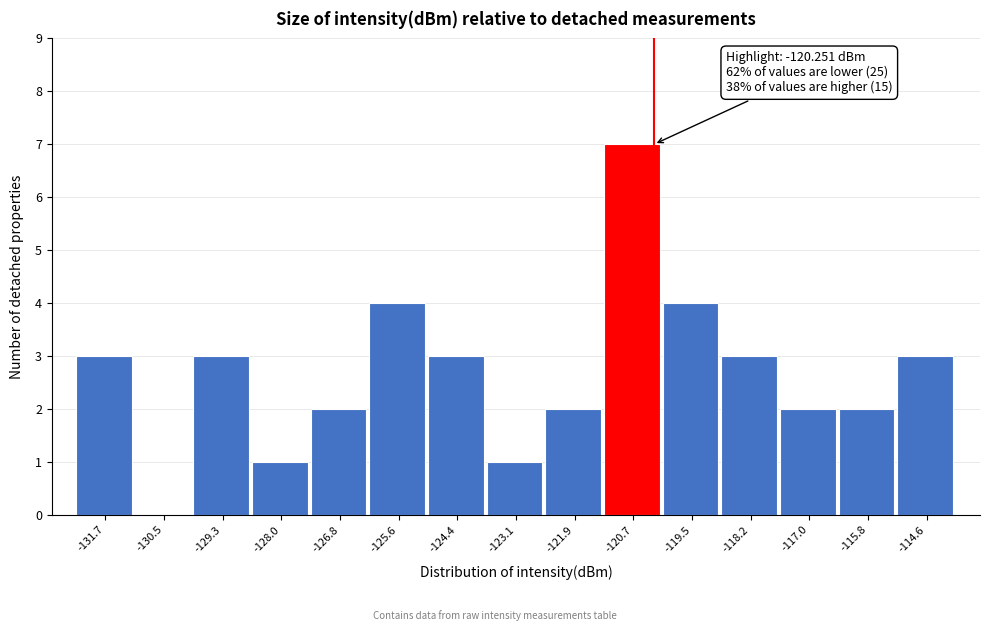

Over which range of the x-axis is the bar tallest?

-121.2 to -120.0